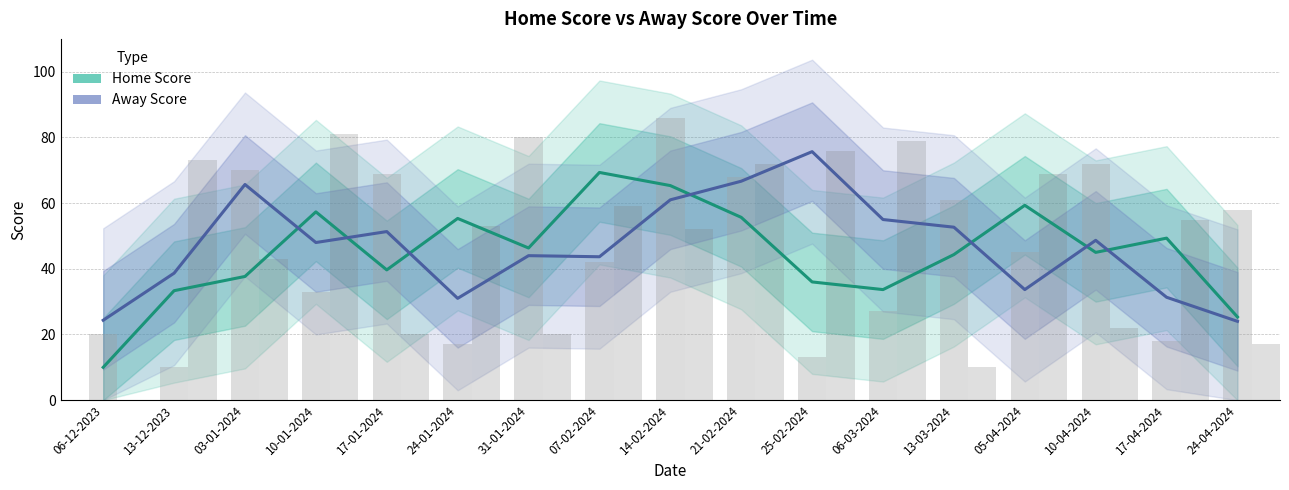

How many categories are shown in the chart?

17